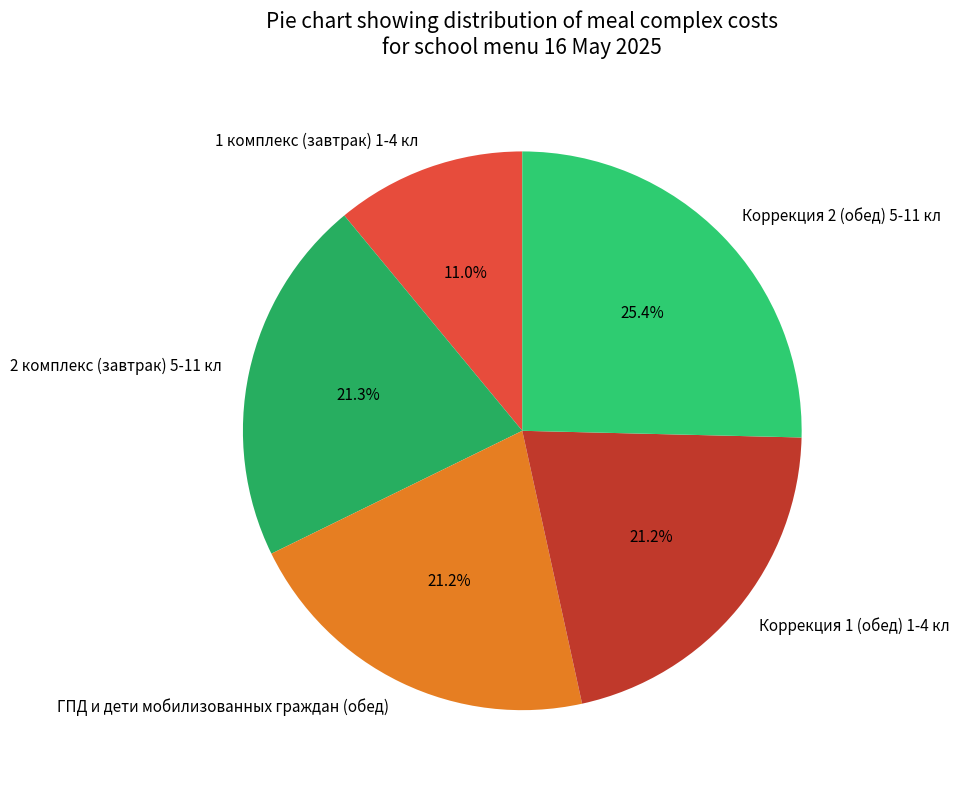

Is it true that 2 комплекс (завтрак) 5-11 кл is 11% of the pie?

False